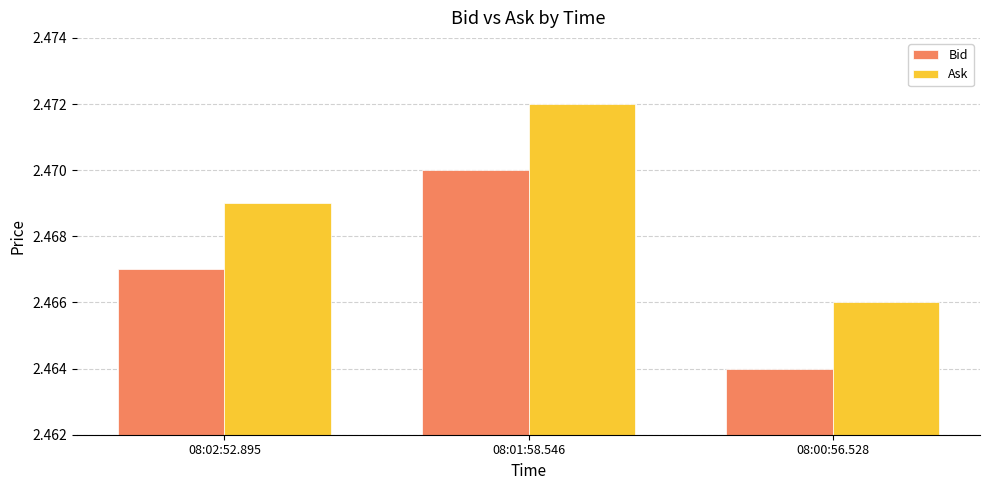

What is the total value across all series at 08:00:56.528?

4.9